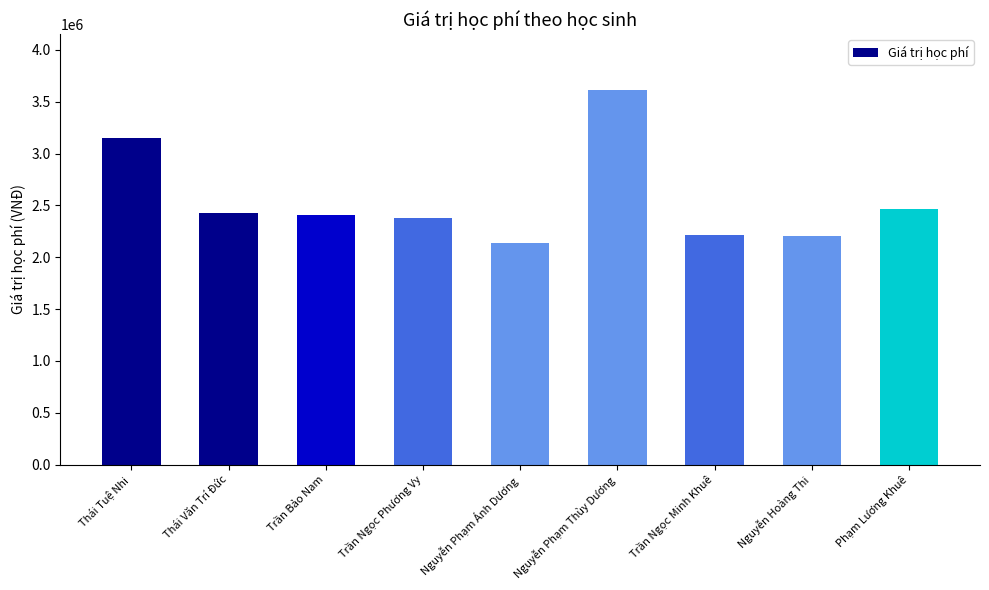

What is the approximate value at Trần Ngọc Phương Vy, to the nearest 10?

2379000